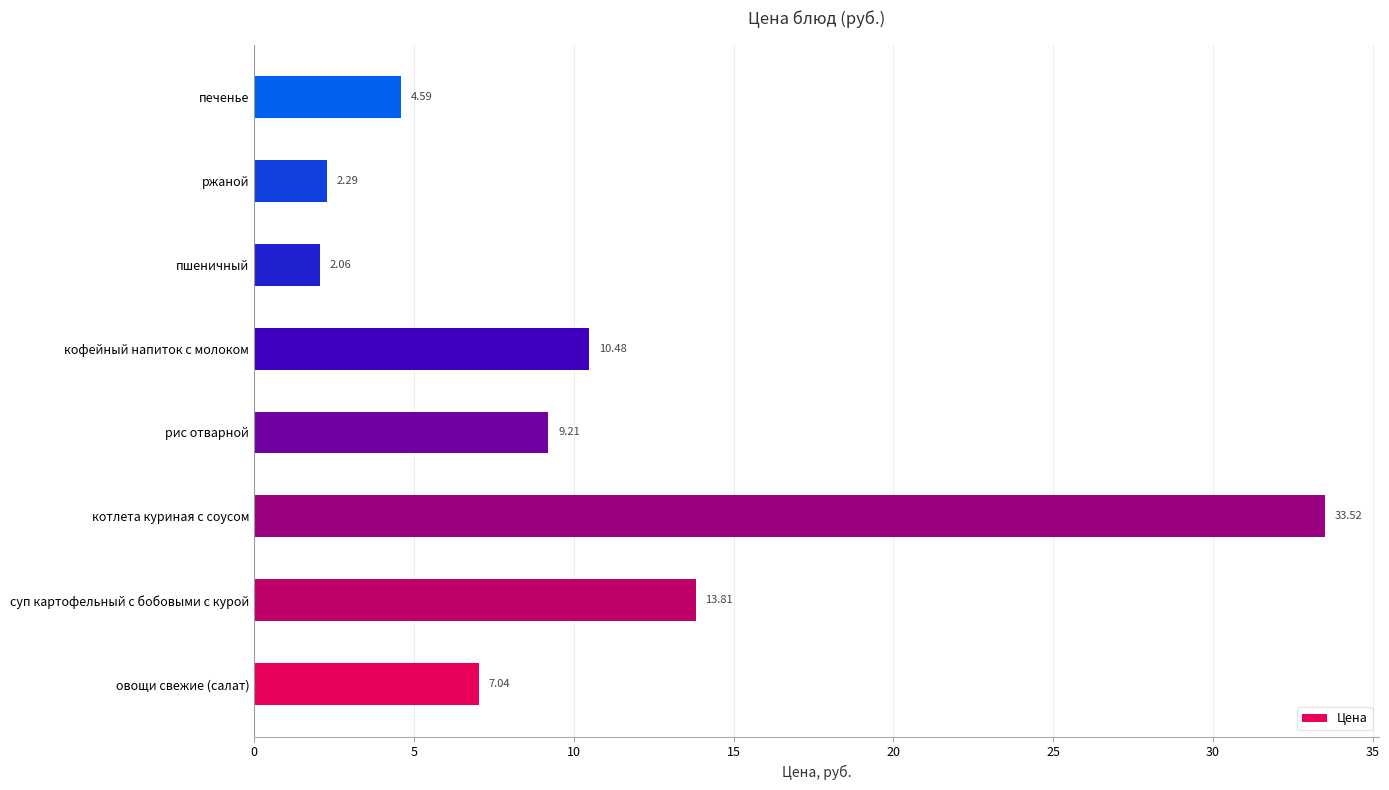

Which has a higher value, кофейный напиток с молоком or котлета куриная с соусом?

котлета куриная с соусом